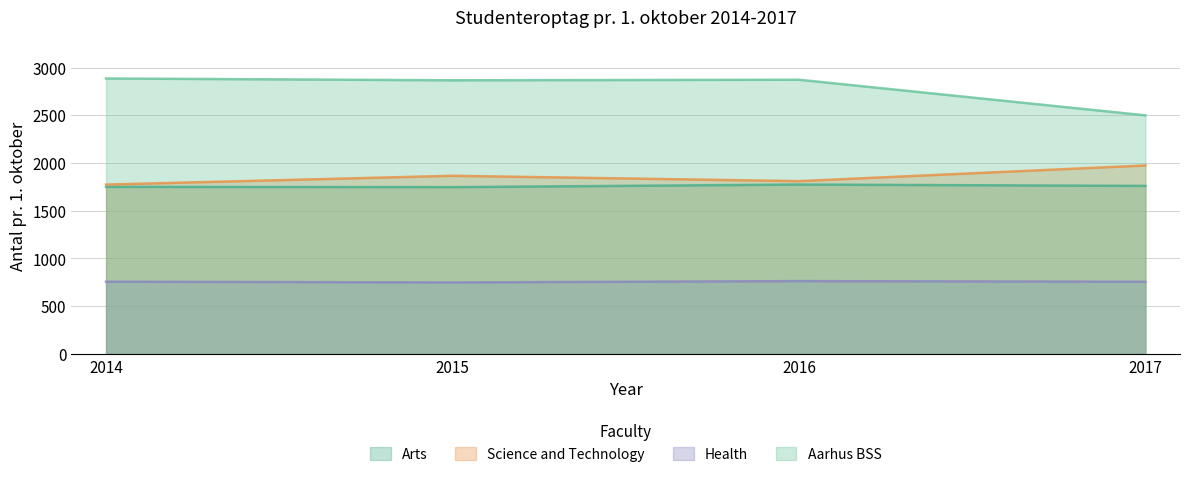

At 2016, list the series in order from smallest to largest.

Health, Arts, Science and Technology, Aarhus BSS